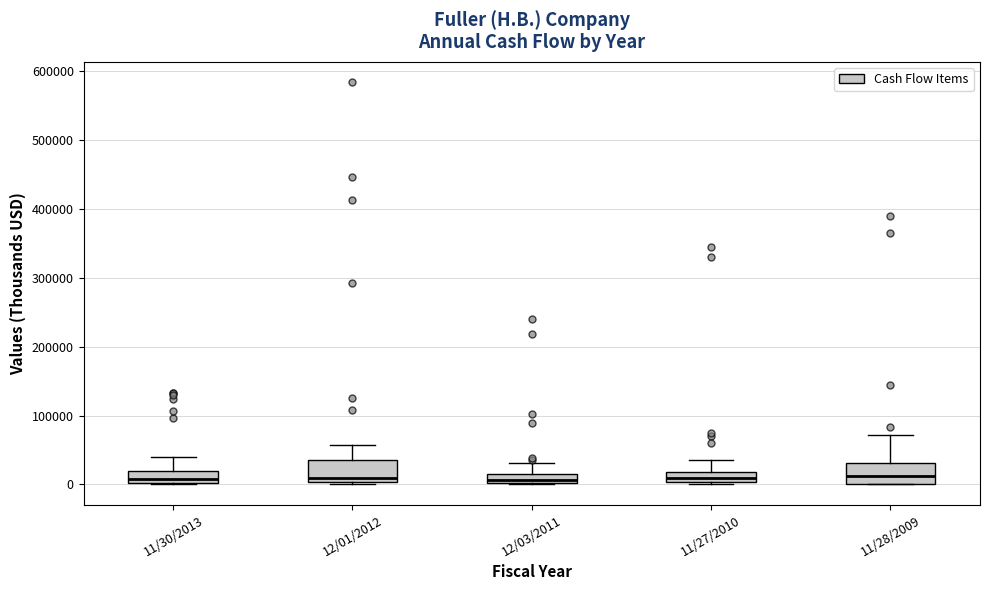

Where does the upper whisker of the box for 12/03/2011 end on the y-axis? The values are not printed on the chart, so give them approximately, as read against the axis.

30000